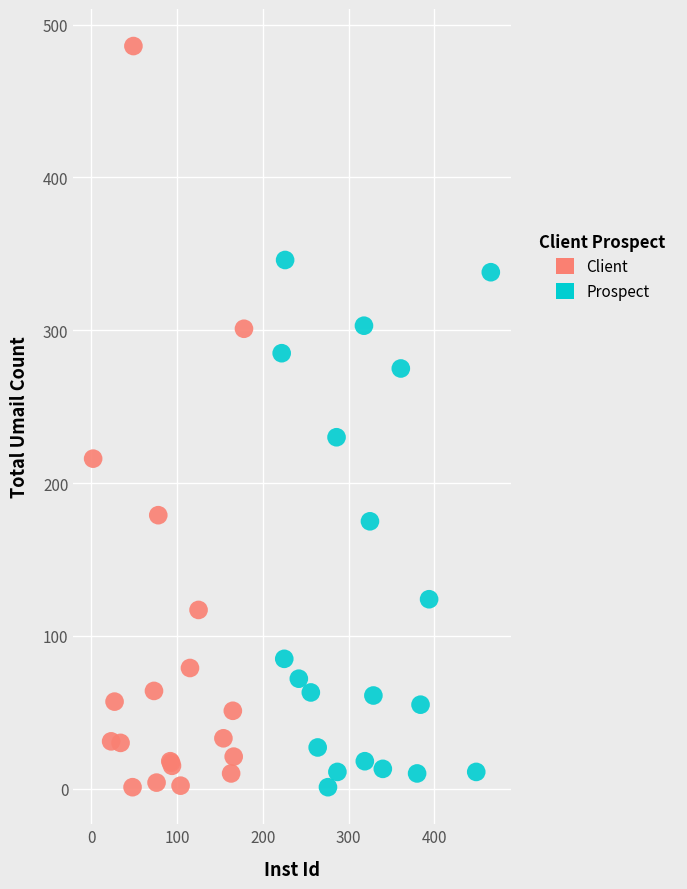

Which series reaches the maximum Y coordinate?

Client